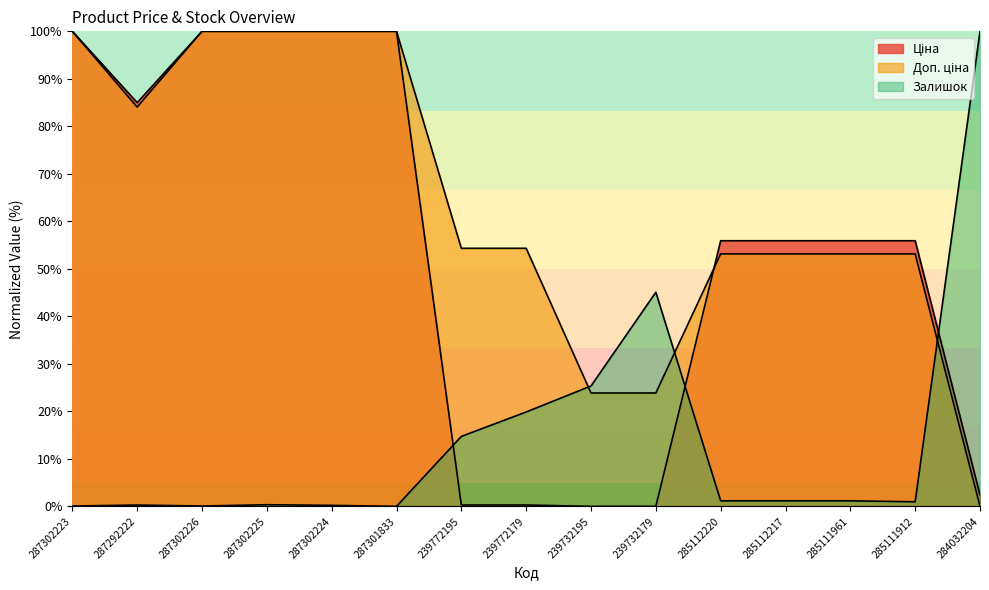

What is the total value across all series at 287302226?

200.1